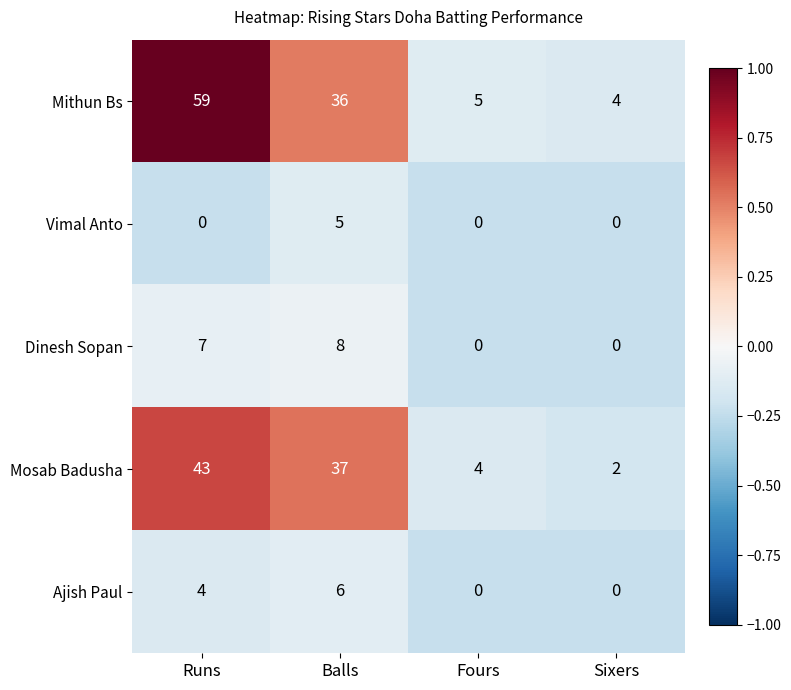

What is the difference between the second highest and second lowest values in the Mithun Bs series?

31